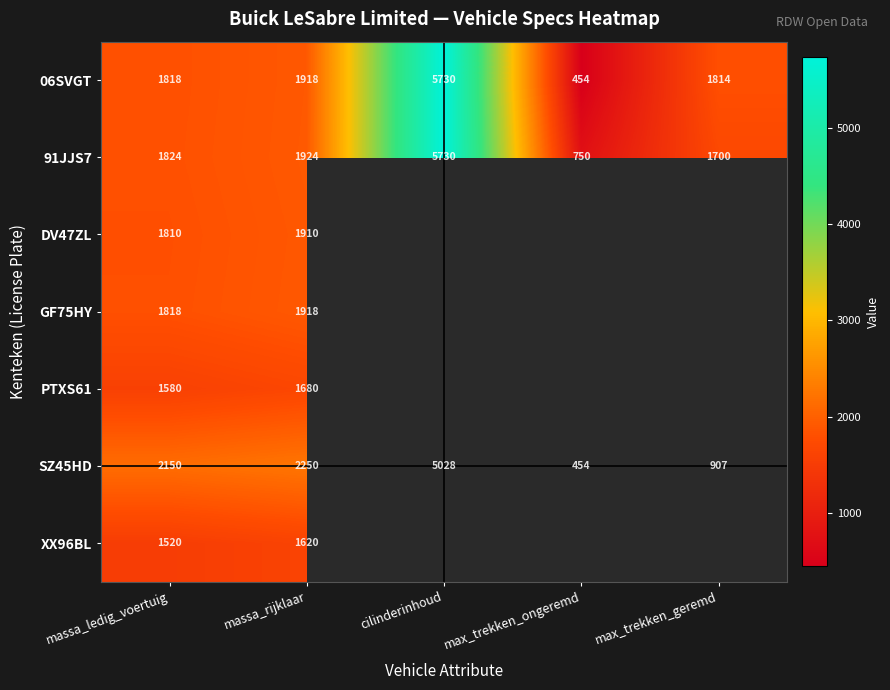

What is the minimum value shown in the chart?

454.0